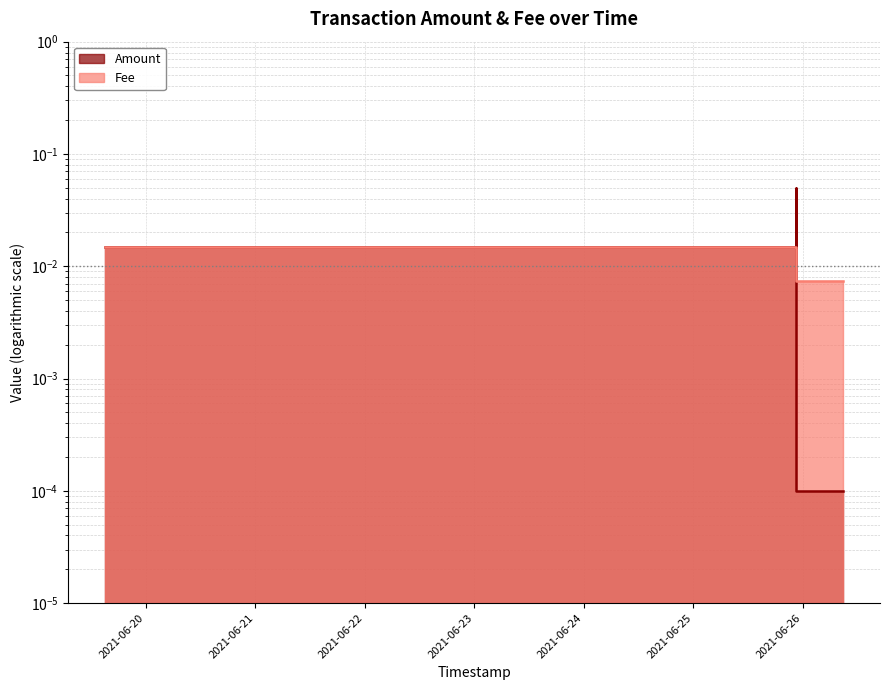

Reading left to right, extract all data points from this chart.

Amount: 0.0	0.1	0.0	0.0	0.0	0.0	0.0	0.0
Fee: 0.0	0.0	0.0	0.0	0.0	0.0	0.0	0.0